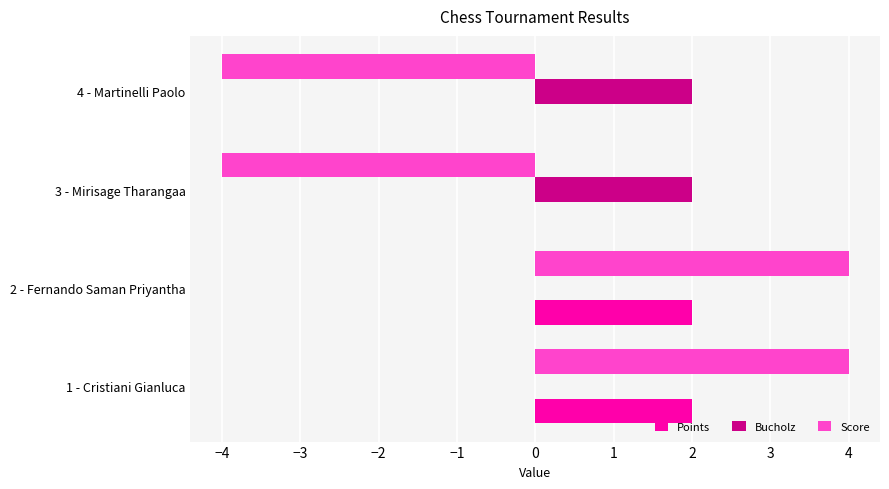

What is the maximum value for Score?

4